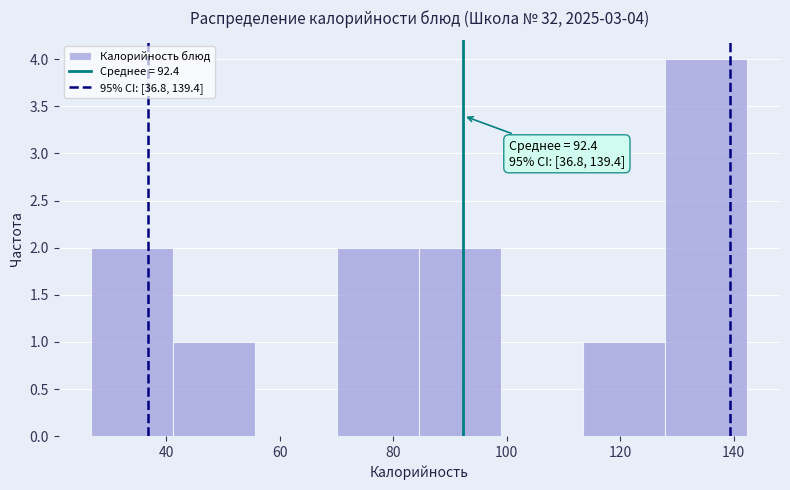

Over which range of the x-axis is the bar tallest?

128 to 142